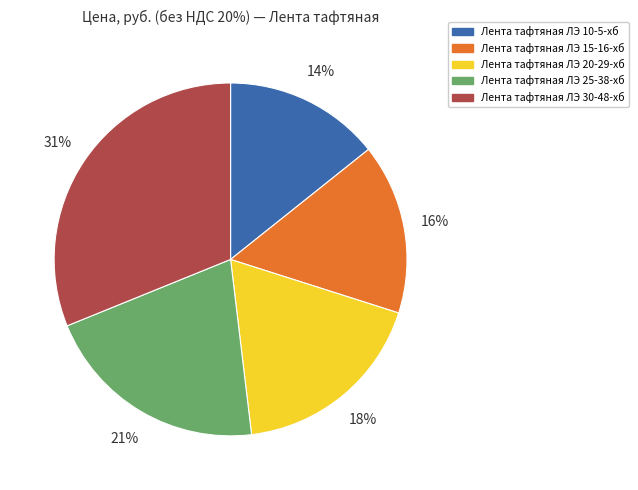

To the nearest percent, what is the combined percentage of Лента тафтяная ЛЭ 30-48-хб and Лента тафтяная ЛЭ 25-38-хб?

52%